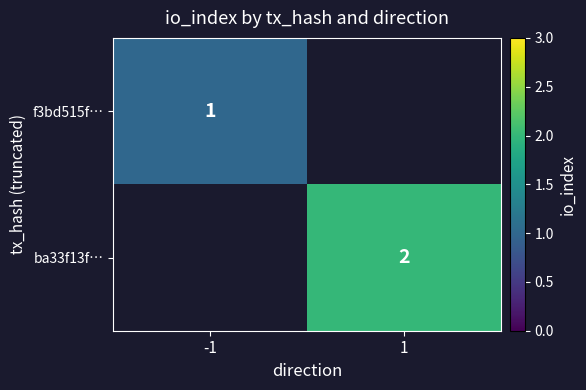

At which label does f3bd515f… reach its minimum?

-1